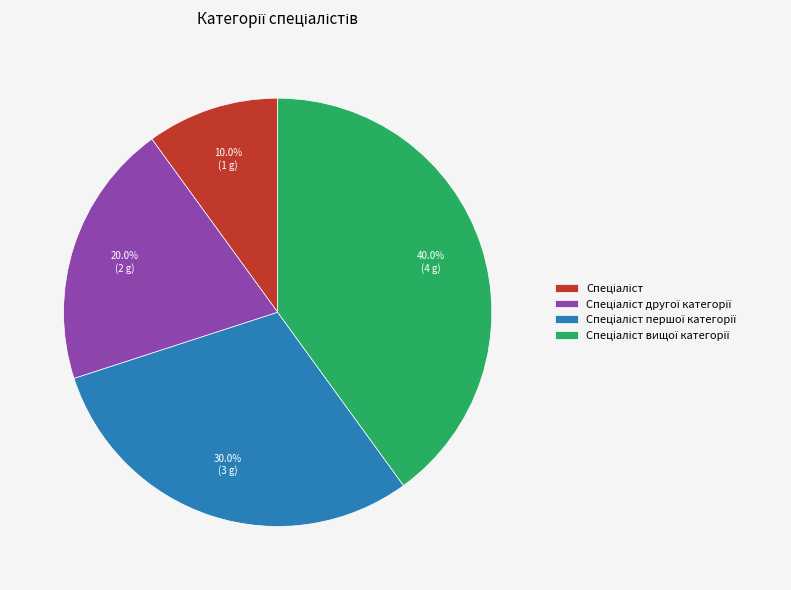

Is there a majority slice in this chart?

No